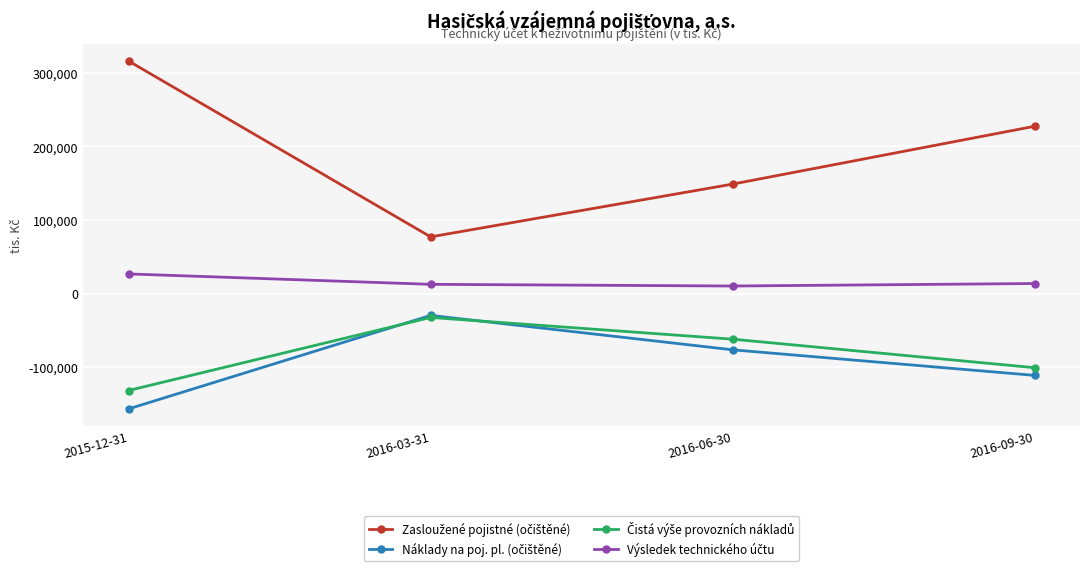

How many data points does each series have?

4